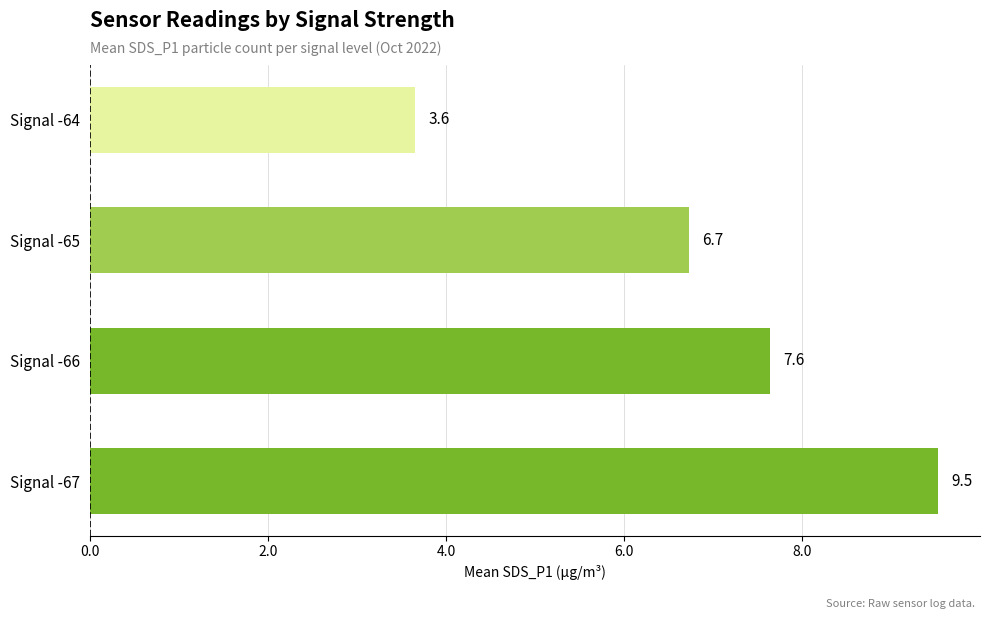

True or false: the data shows 13.1 at Signal -66.

False